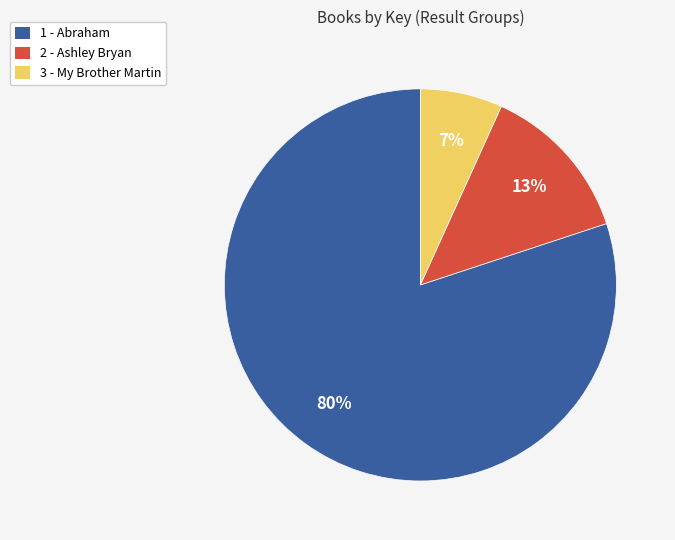

True or false: 1 - Abraham accounts for 89% of the total.

False